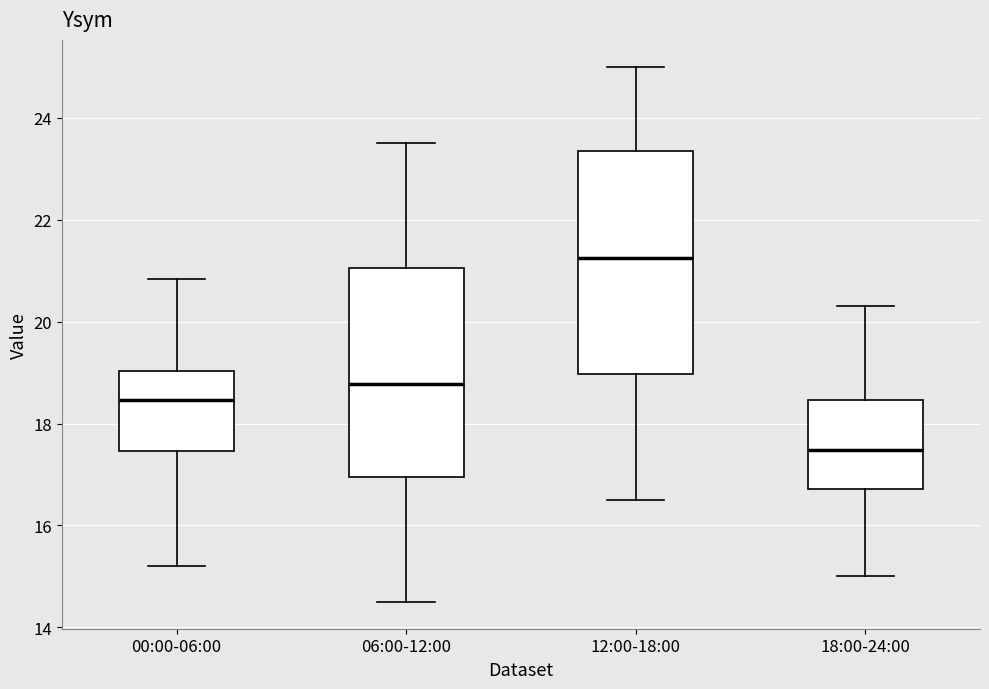

Reading left to right, transcribe this box plot: for each box, give where its median line is, the range the box spans, and where its two whiskers end, as read against the y-axis. The values are not printed on the chart, so give them approximately, as read against the axis.

00:00-06:00: median 18.4, box 17.4 to 19.0, whiskers 15.2 to 20.8
06:00-12:00: median 18.8, box 17.0 to 21.0, whiskers 14.6 to 23.6
12:00-18:00: median 21.2, box 19.0 to 23.4, whiskers 16.6 to 25.0
18:00-24:00: median 17.4, box 16.8 to 18.4, whiskers 15.0 to 20.4